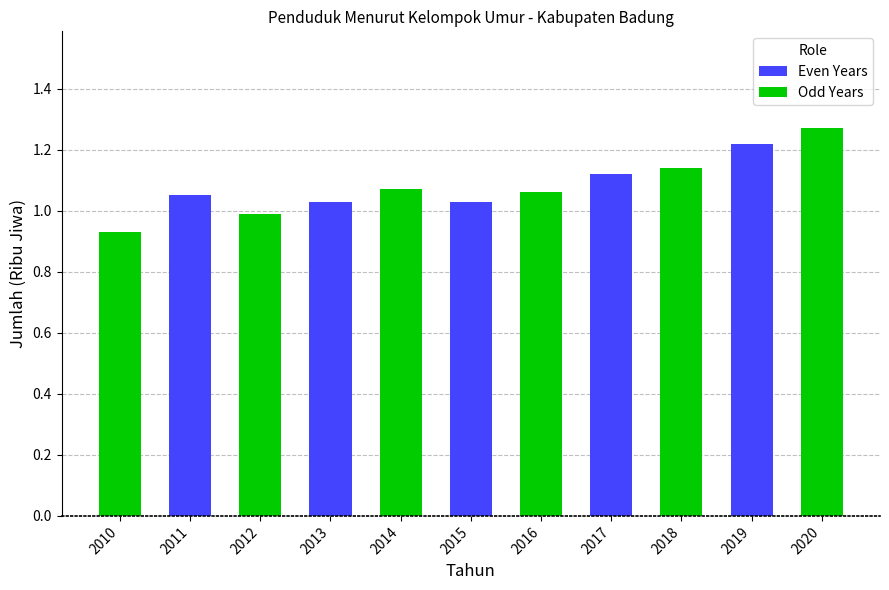

Which category has the highest value across all series?

2020